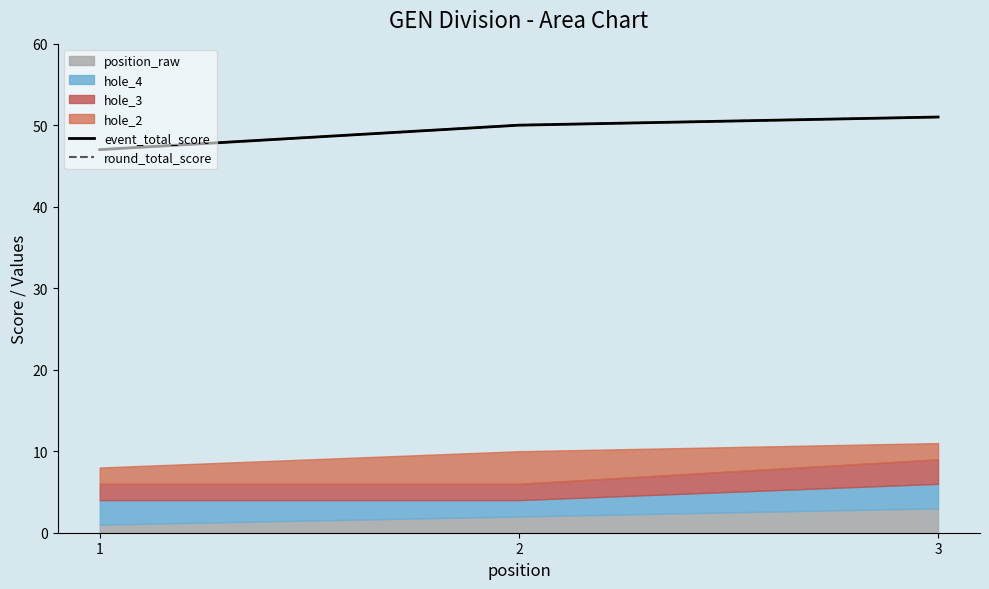

How many lines are shown in the chart?

2